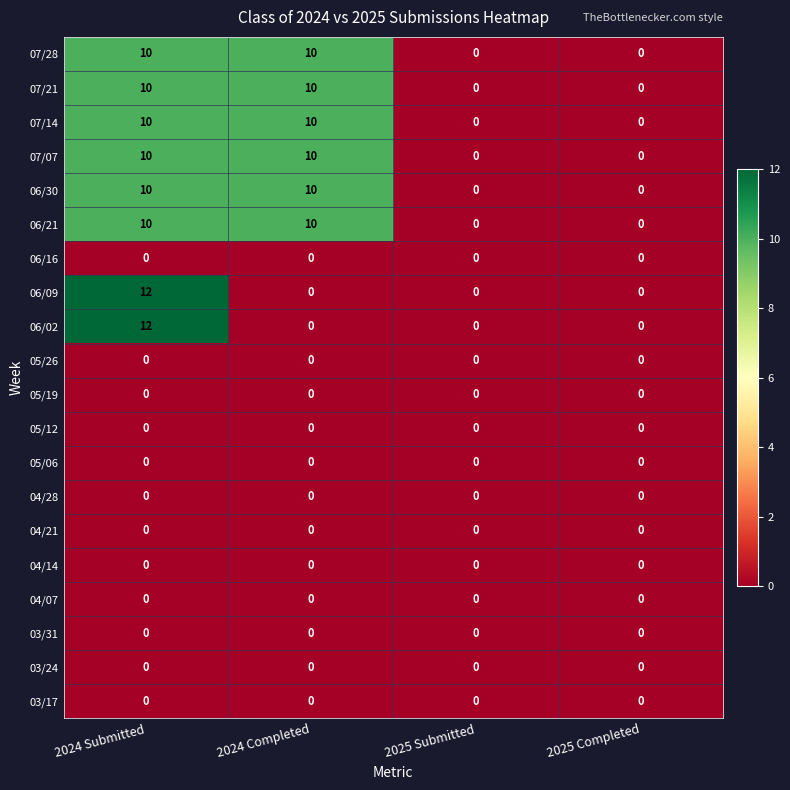

What is the total value across all series at 2024 Submitted?

84